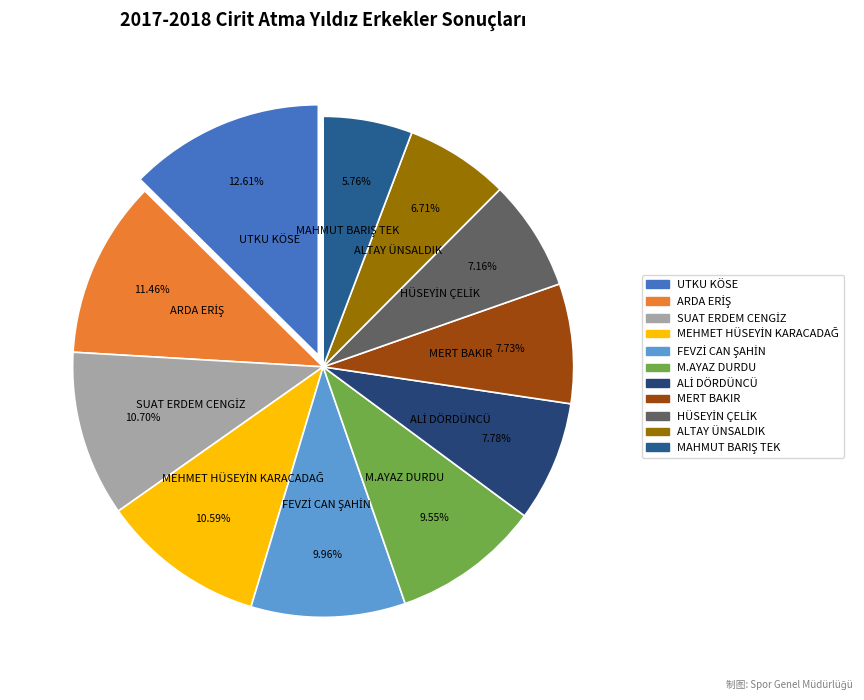

What is the largest slice in the pie chart?

UTKU KÖSE